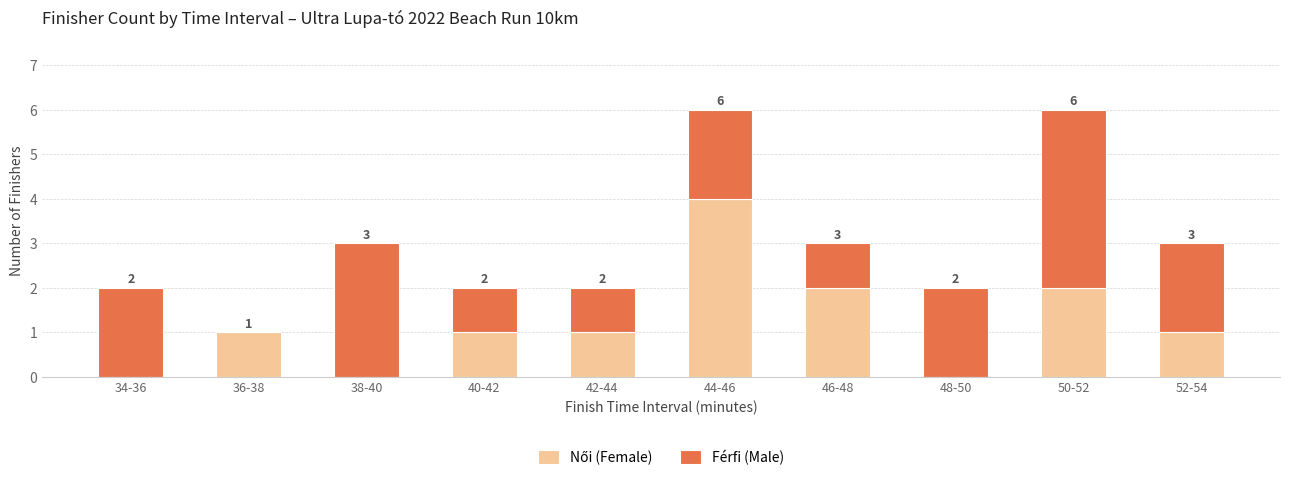

What is the total value across all series at 52-54?

3